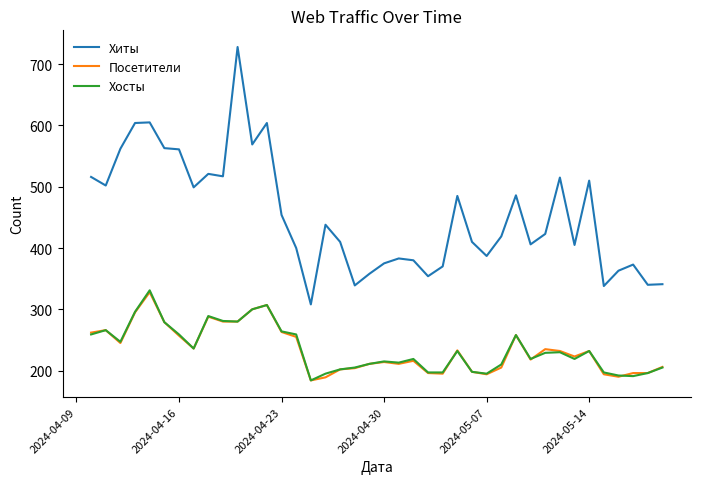

What is the maximum value for Хосты?

331